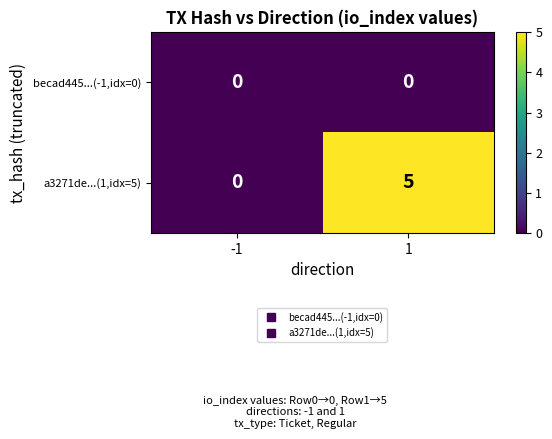

At how many categories does at least one series exceed 4?

1